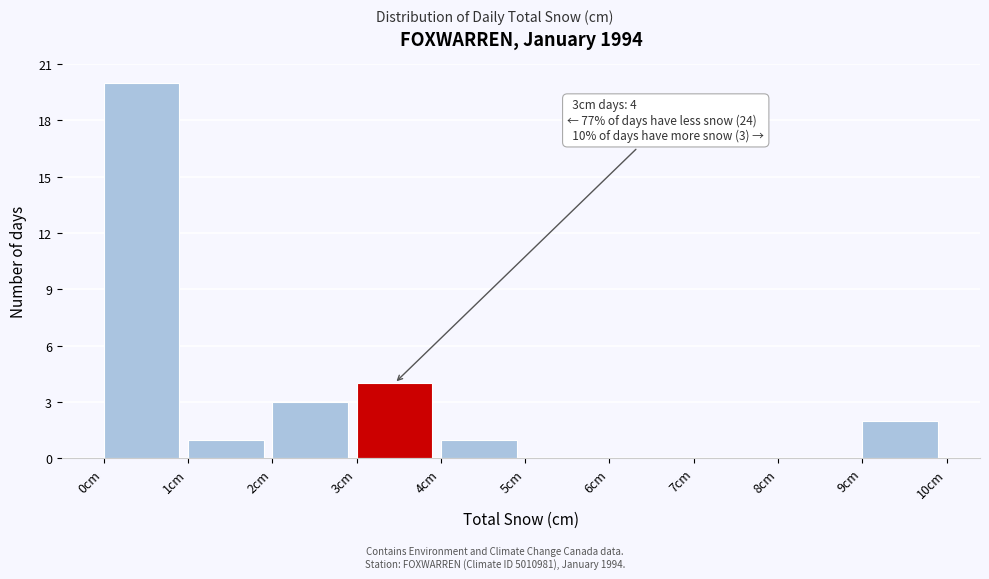

Over which range of the x-axis is the bar tallest?

0 to 1